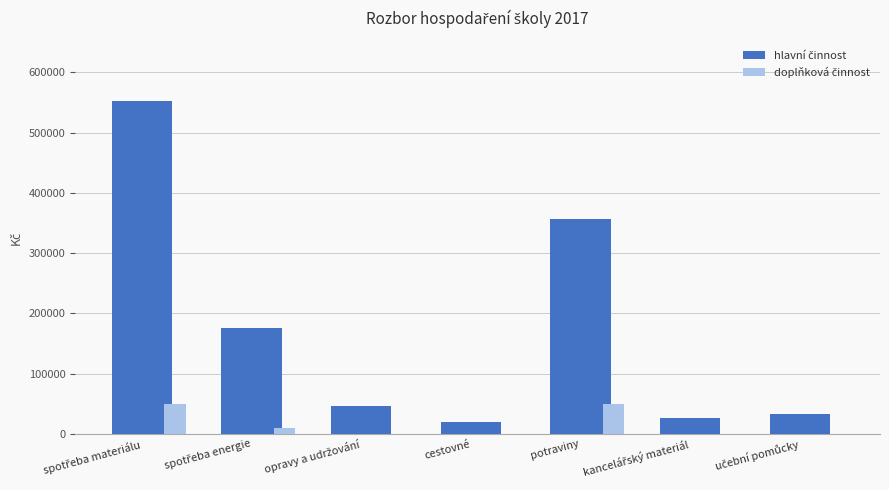

What is the greatest value displayed?

552715.5